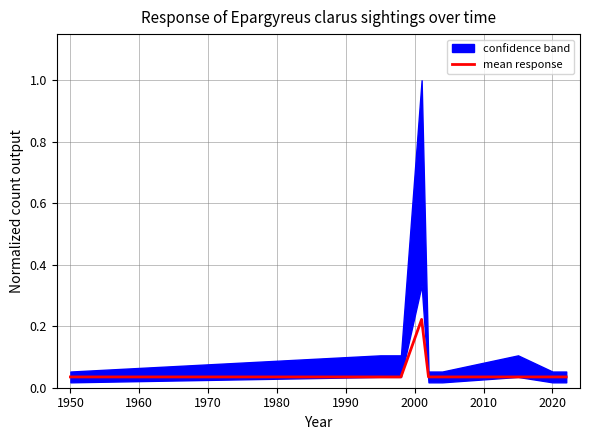

How many lines are shown in the chart?

1